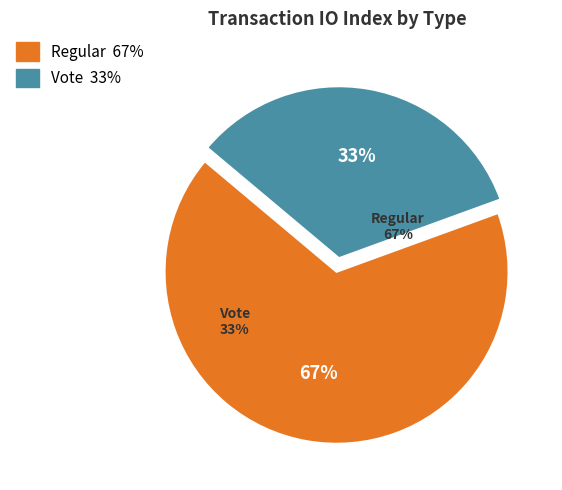

Which category has the biggest portion of the pie?

Regular